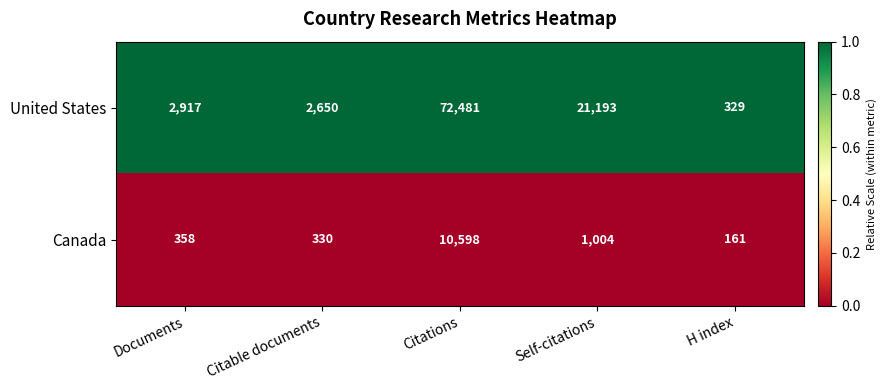

How many categories are shown in the chart?

5